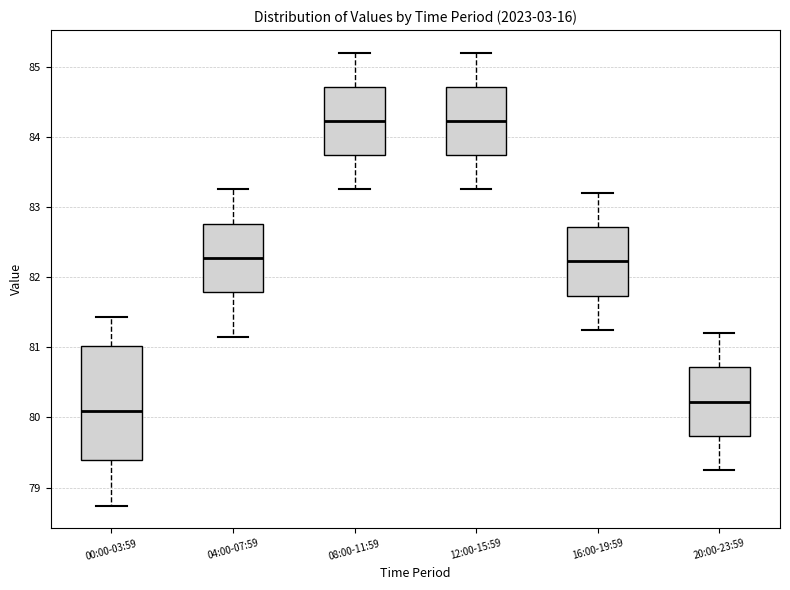

Reading left to right, read every box against the y-axis: the position of its median line, the range the box covers, and the ends of its whiskers. The values are not printed on the chart, so give them approximately, as read against the axis.

00:00-03:59: median 80.1, box 79.4 to 81.0, whiskers 78.7 to 81.4
04:00-07:59: median 82.3, box 81.8 to 82.8, whiskers 81.2 to 83.3
08:00-11:59: median 84.2, box 83.7 to 84.7, whiskers 83.3 to 85.2
12:00-15:59: median 84.2, box 83.7 to 84.7, whiskers 83.3 to 85.2
16:00-19:59: median 82.2, box 81.7 to 82.7, whiskers 81.3 to 83.2
20:00-23:59: median 80.2, box 79.7 to 80.7, whiskers 79.3 to 81.2